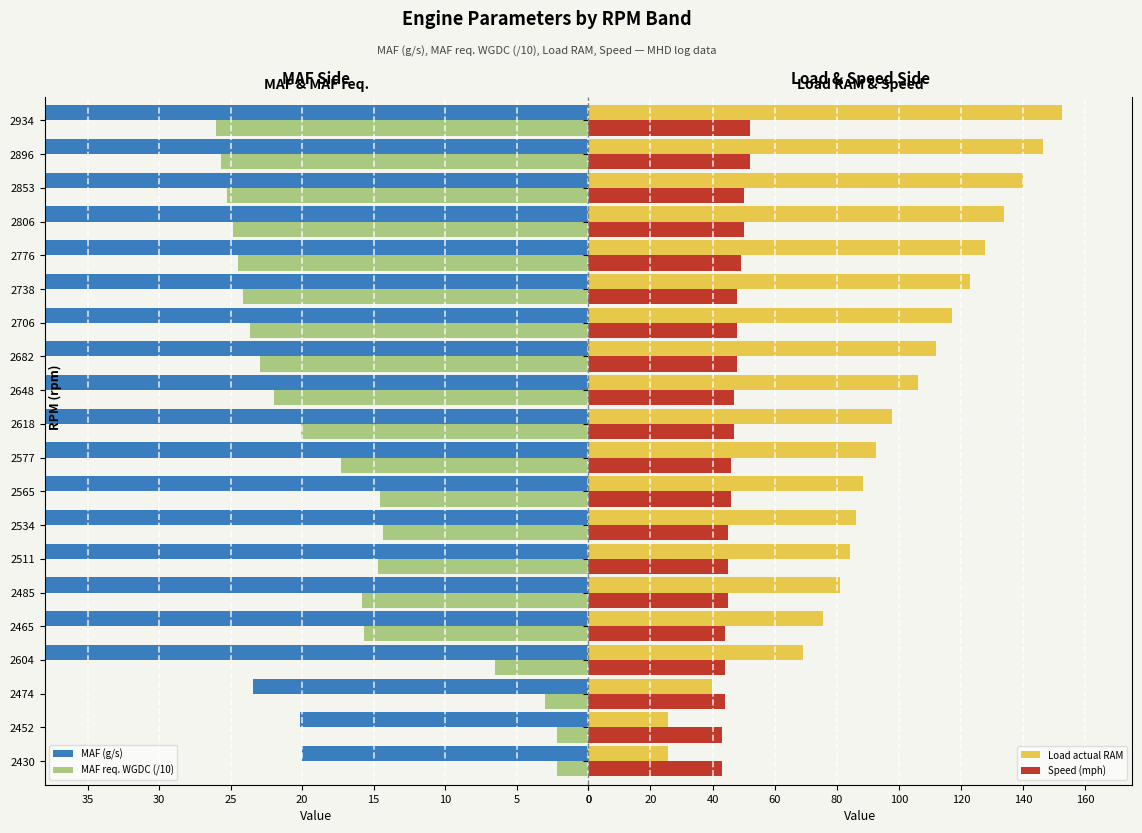

What is the sum of all Load actual RAM values?

1923.6